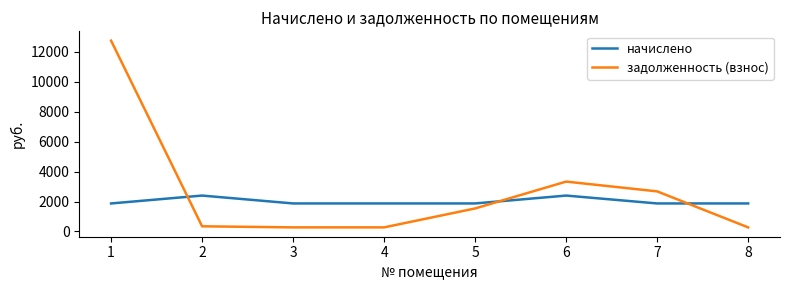

Which series has the largest total across all categories?

задолженность (взнос)